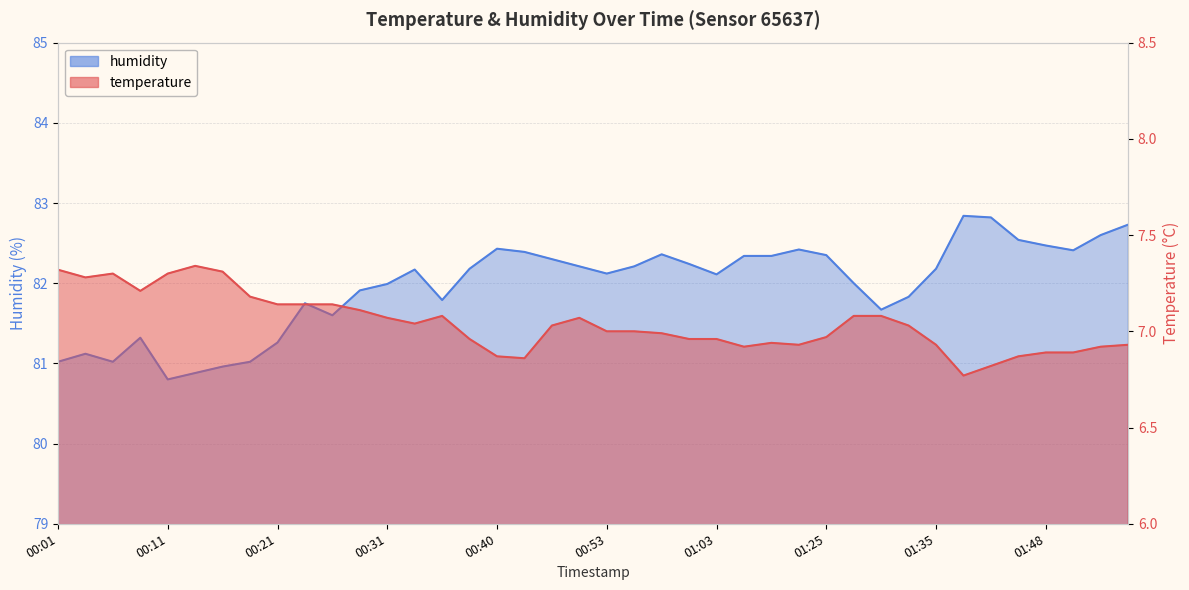

Which label corresponds to the smallest value in the chart?

01:40